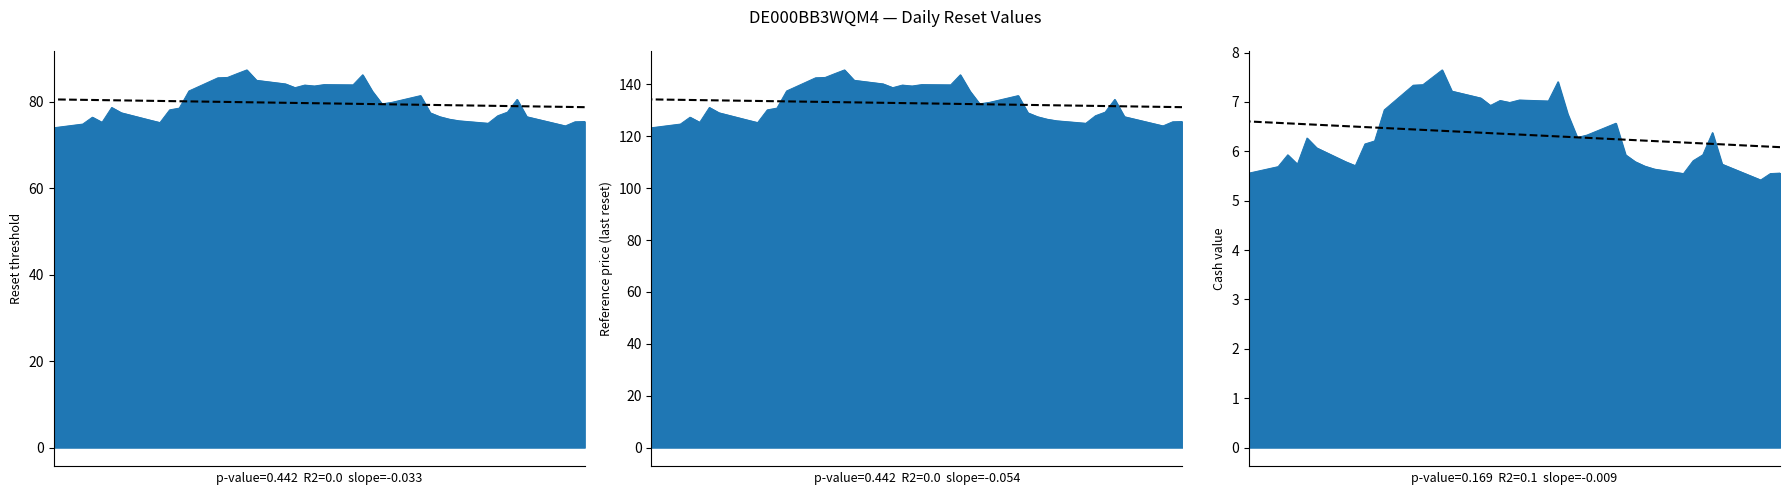

What is the difference between the highest and lowest values at 2025-08-07?

132.4